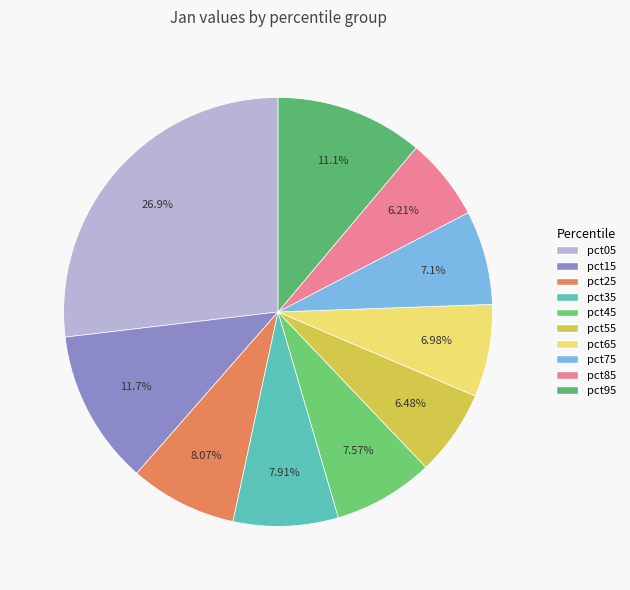

To the nearest percent, what is the combined percentage of pct85 and pct25?

14%